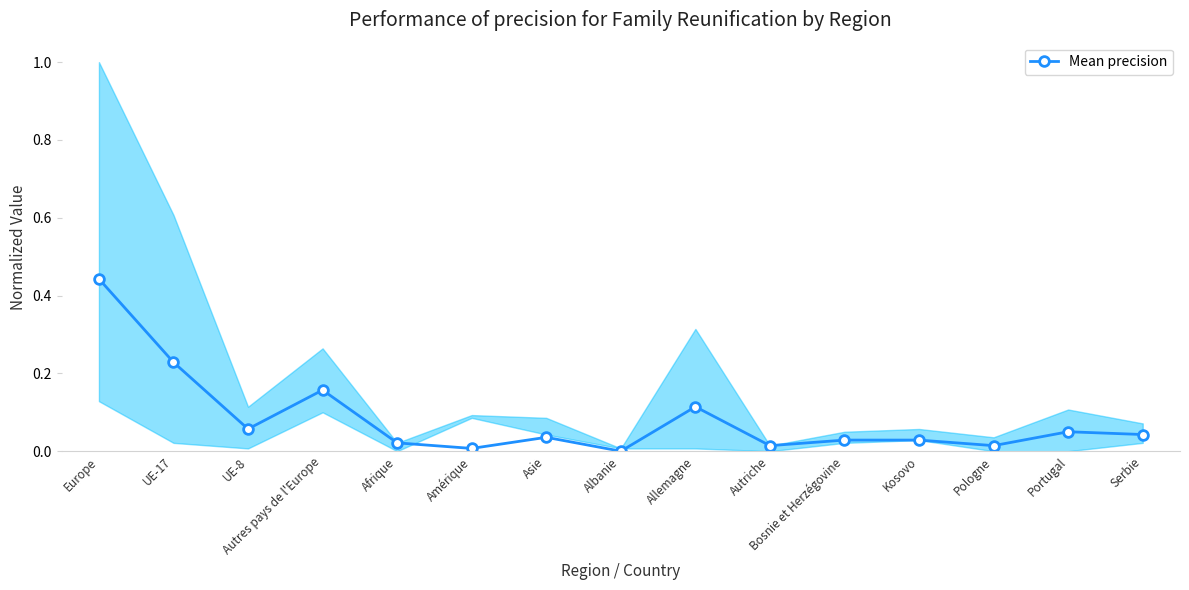

Reading left to right, list all the values displayed in this chart.

0.4	0.2	0.1	0.2	0.0	0.0	0.0	0.0	0.1	0.0	0.0	0.0	0.0	0.1	0.0